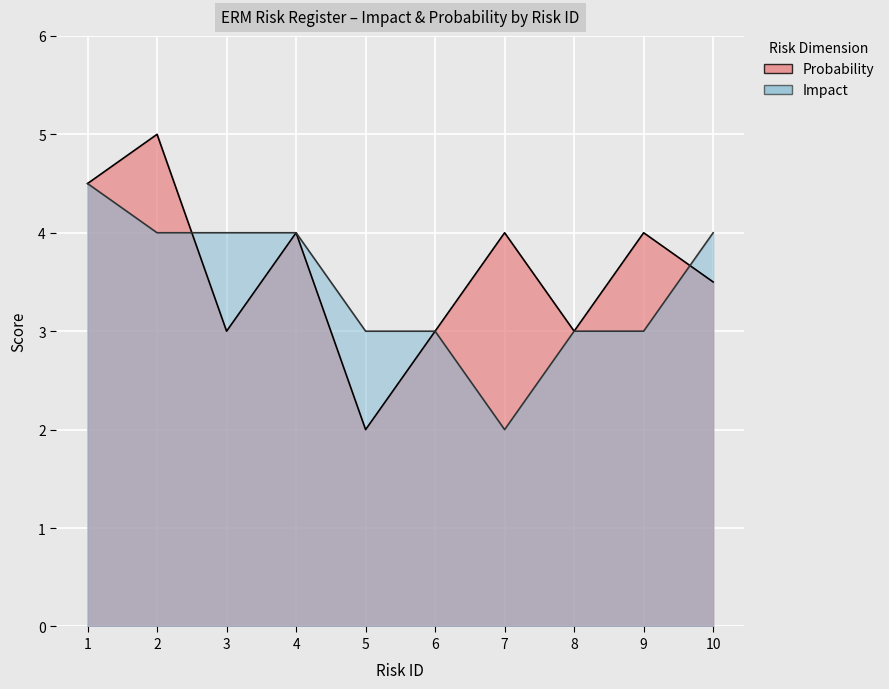

Count the number of categories in the chart.

10